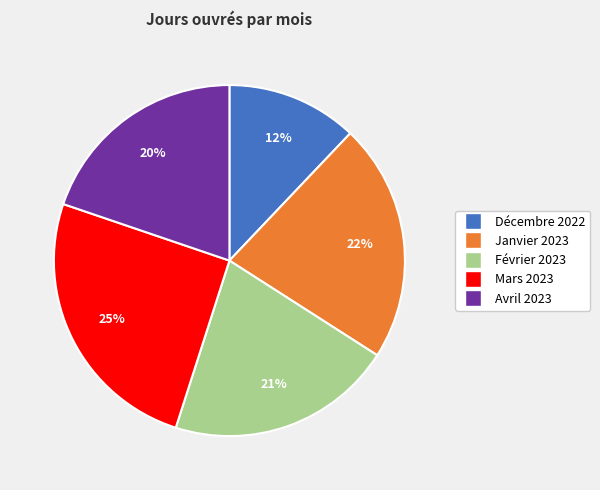

Do Mars 2023 and Février 2023 together represent more than half of the pie?

No